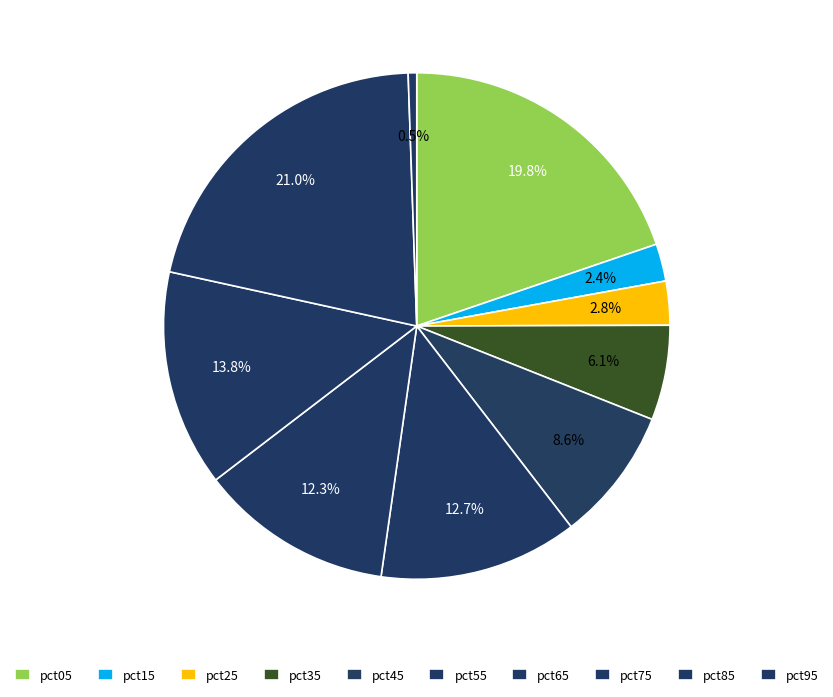

To the nearest percent, what is the difference between the largest and smallest slice percentages?

20%